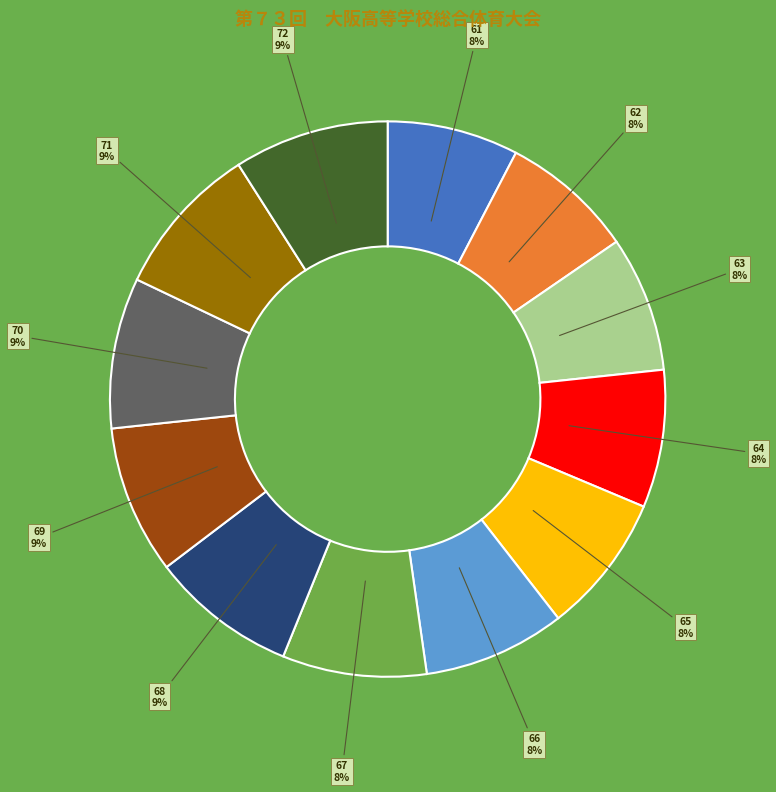

To the nearest percent, what is the difference between the largest and smallest slice percentages?

1%